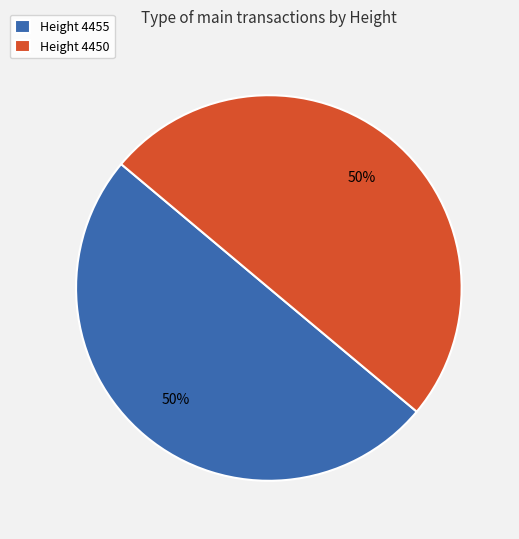

How many slices are in this pie chart?

2